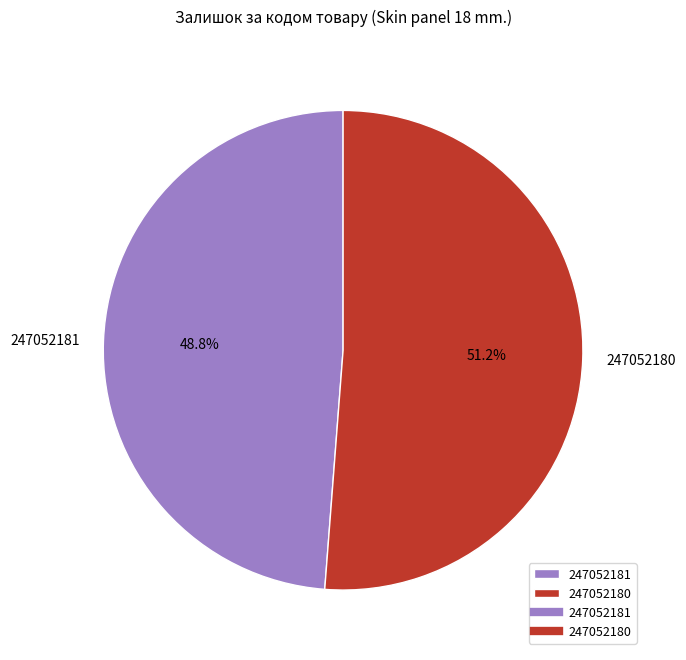

To the nearest percent, what is the difference between the largest and smallest slice percentages?

2%